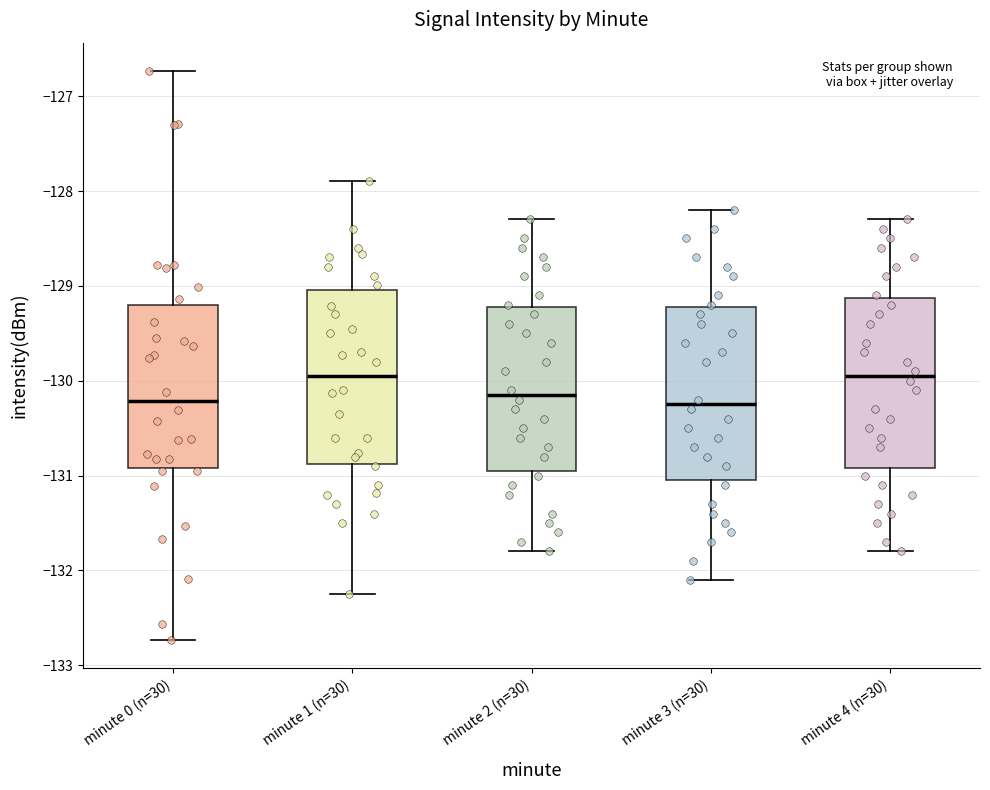

Where does the upper whisker of the box for minute 3 (n=30) end on the y-axis? The values are not printed on the chart, so give them approximately, as read against the axis.

-128.2